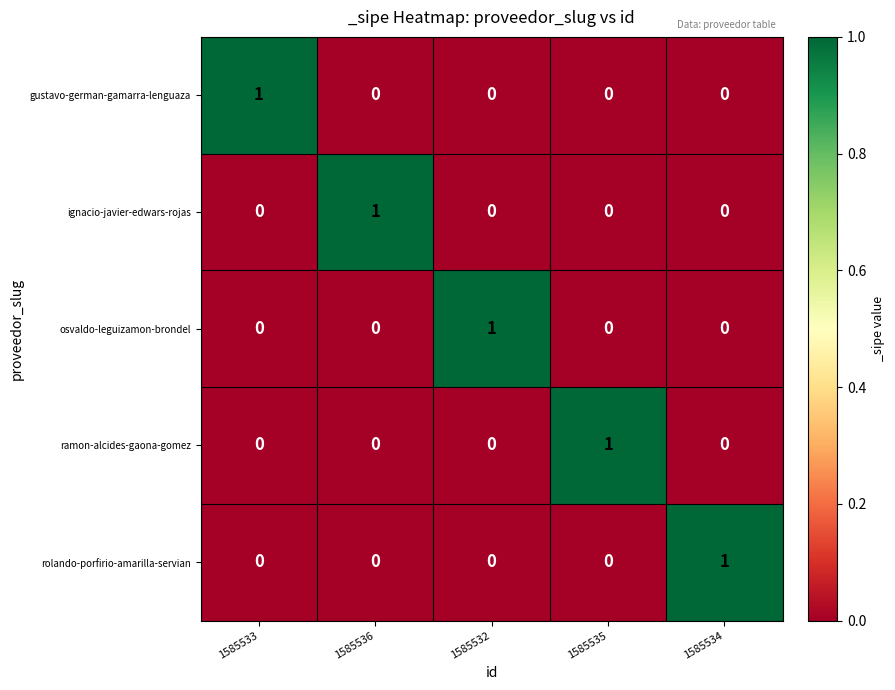

How many osvaldo-leguizamon-brondel values are between 0 and 1?

5